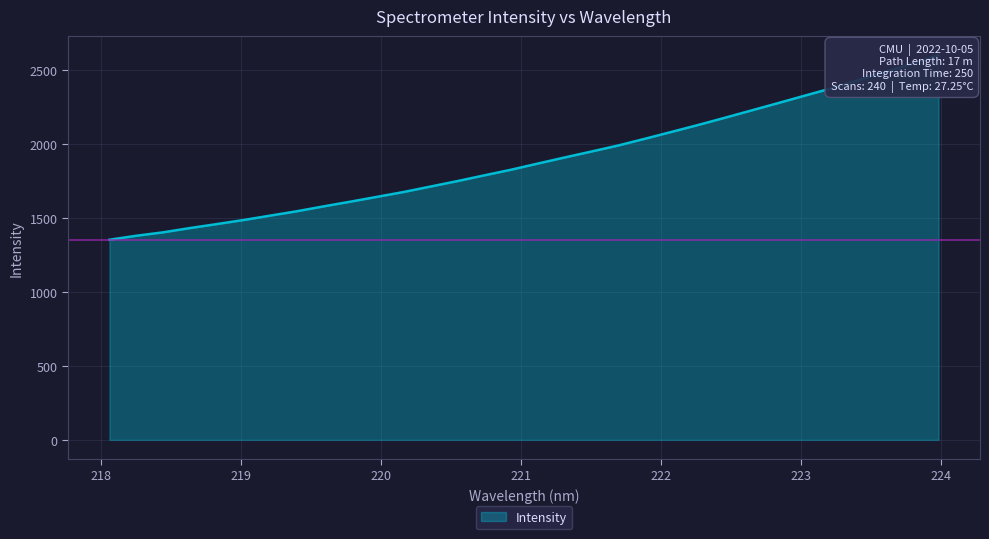

What position from the left is 220.1623?

12